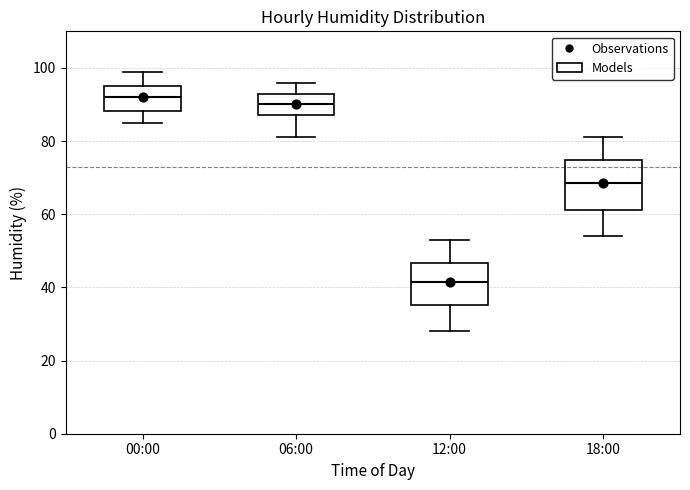

Comparing the boxes themselves (not the whiskers), which one is the tallest?

18:00